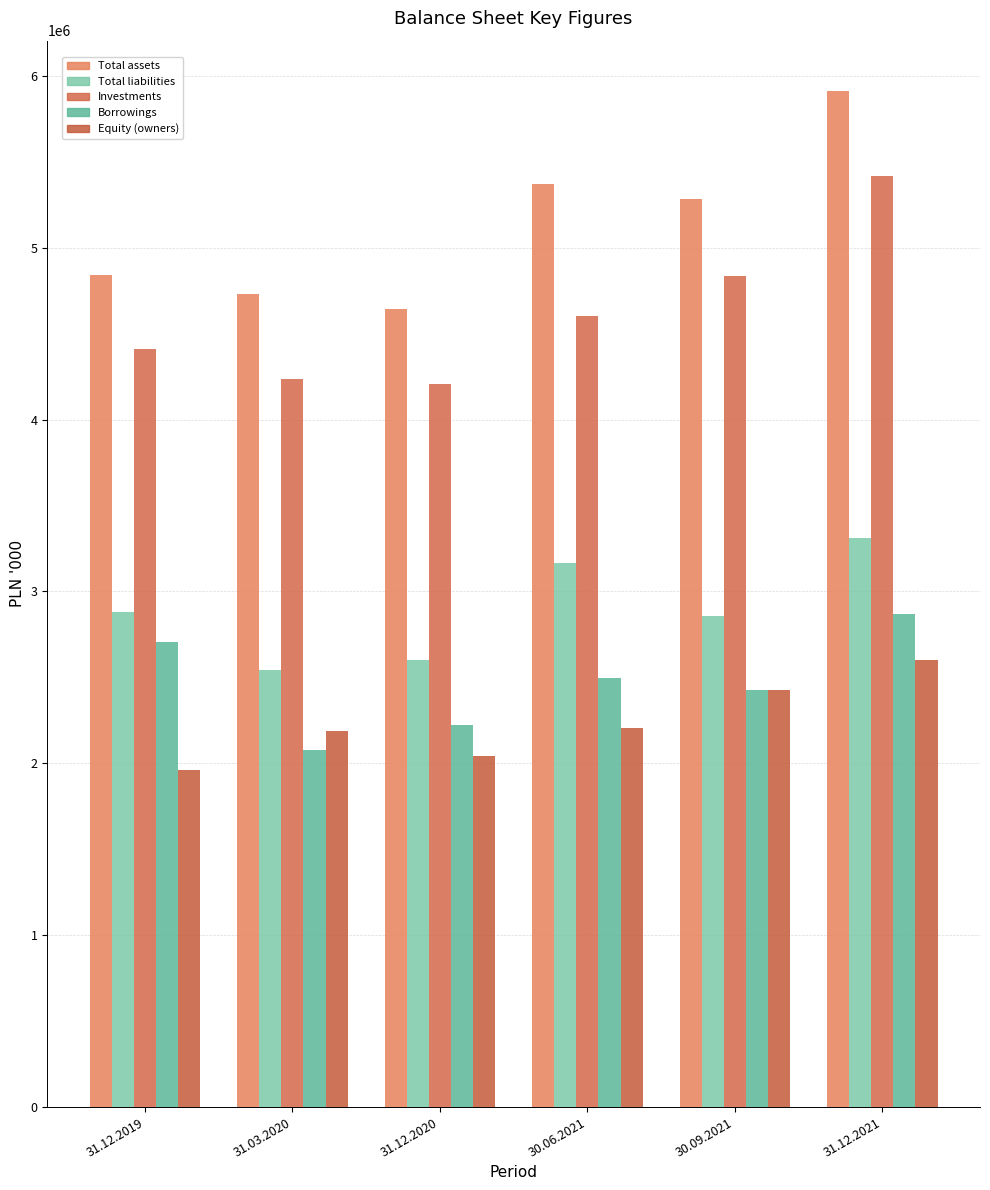

How many data points in Total liabilities are above 2880821?

3